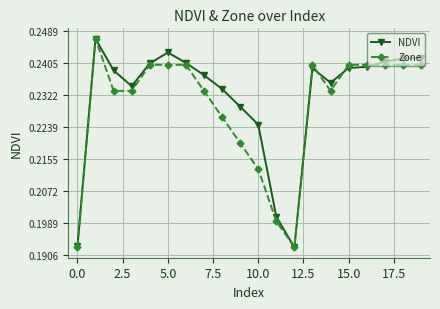

In NDVI, how many points are higher than both neighbors (excluding endpoints)?

3